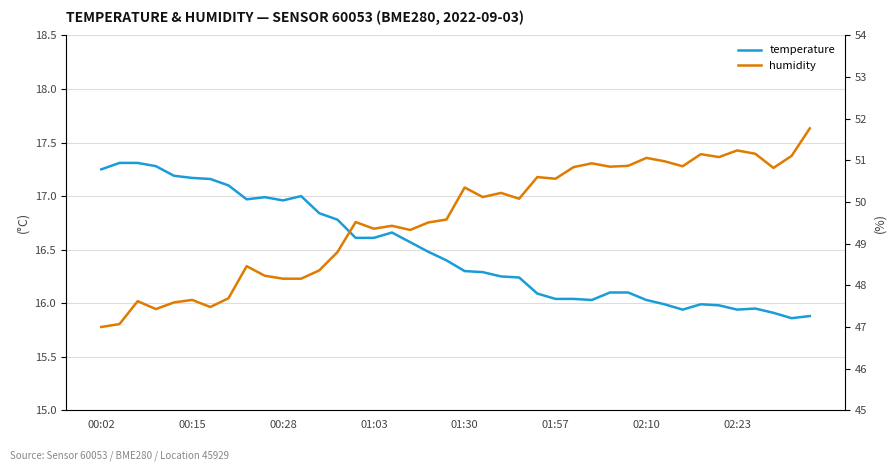

What is the lowest value of the humidity series?

47.0